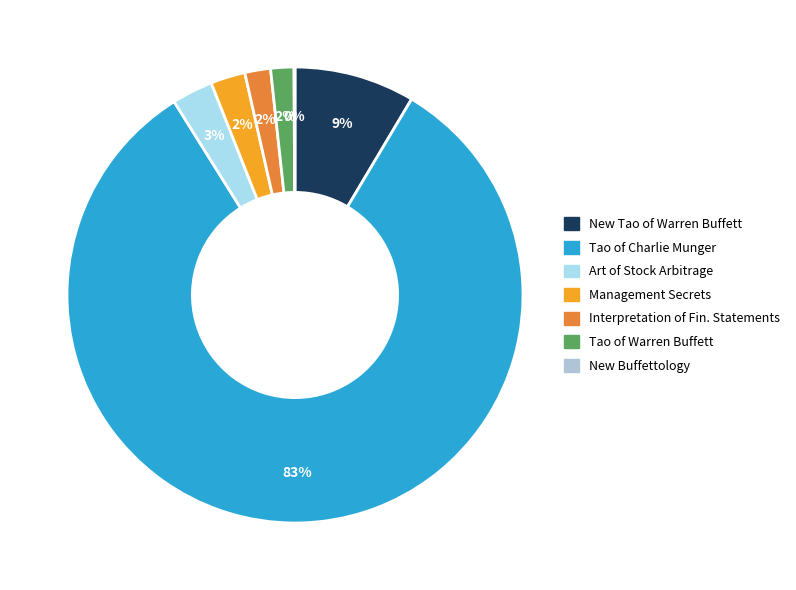

Rank the categories by value from highest to lowest.

Tao of Charlie Munger, New Tao of Warren Buffett, Warren Buffett and the Art of Stock Arbitrage, Warren Buffett's Management Secrets, Warren Buffett and the Interpretation of Financial Statements, Tao of Warren Buffett, New Buffettology